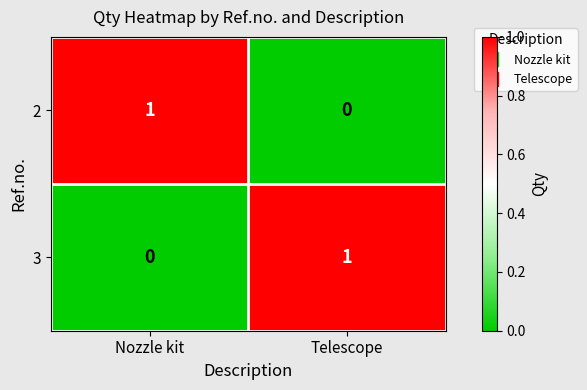

Reading right to left, transcribe all the data shown in this chart.

2: Telescope=0	Nozzle kit=1
3: Telescope=1	Nozzle kit=0